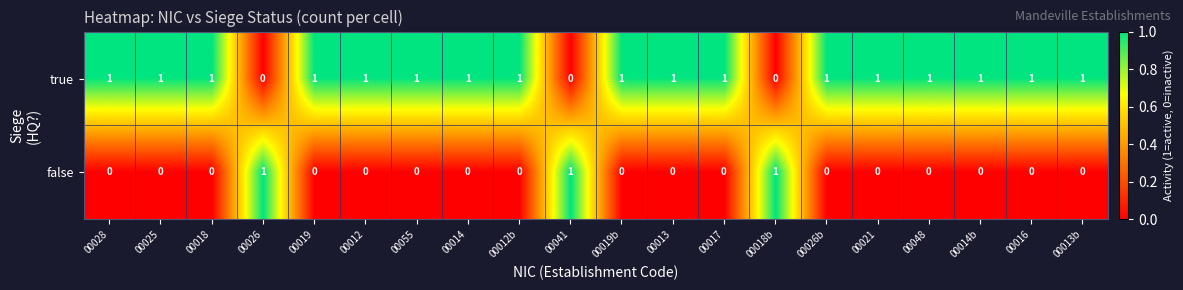

Count the true values in the range 1 to 2.

17